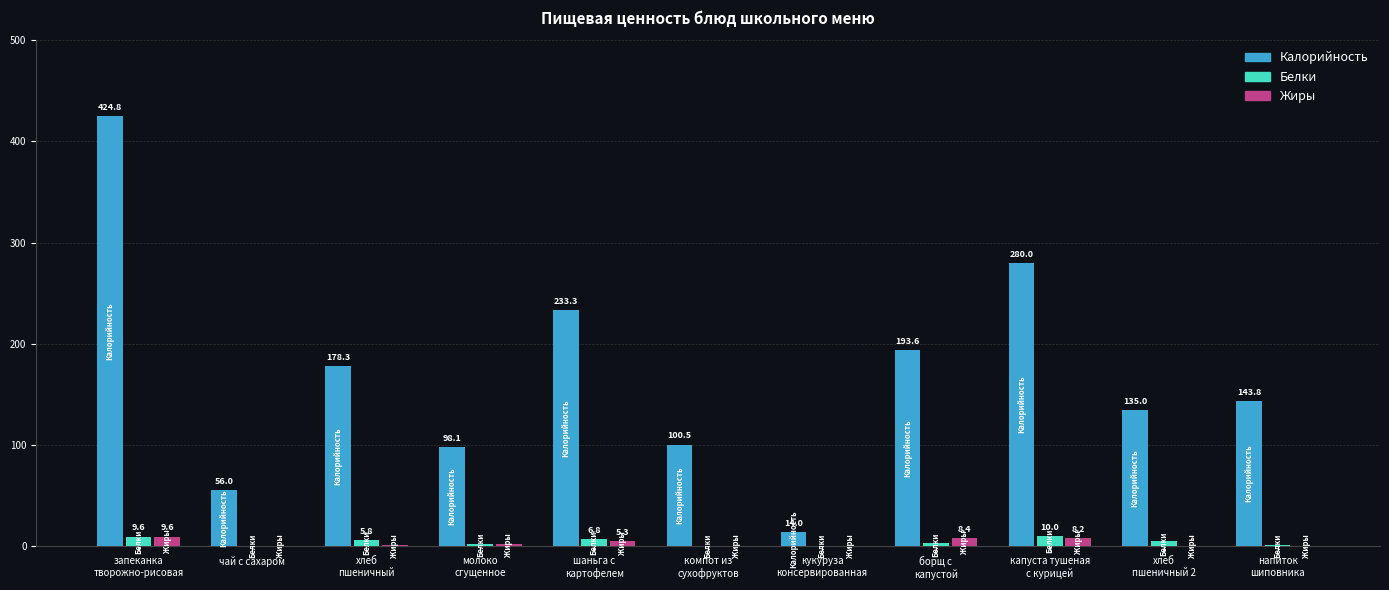

Which series has the largest total across all categories?

Калорийность